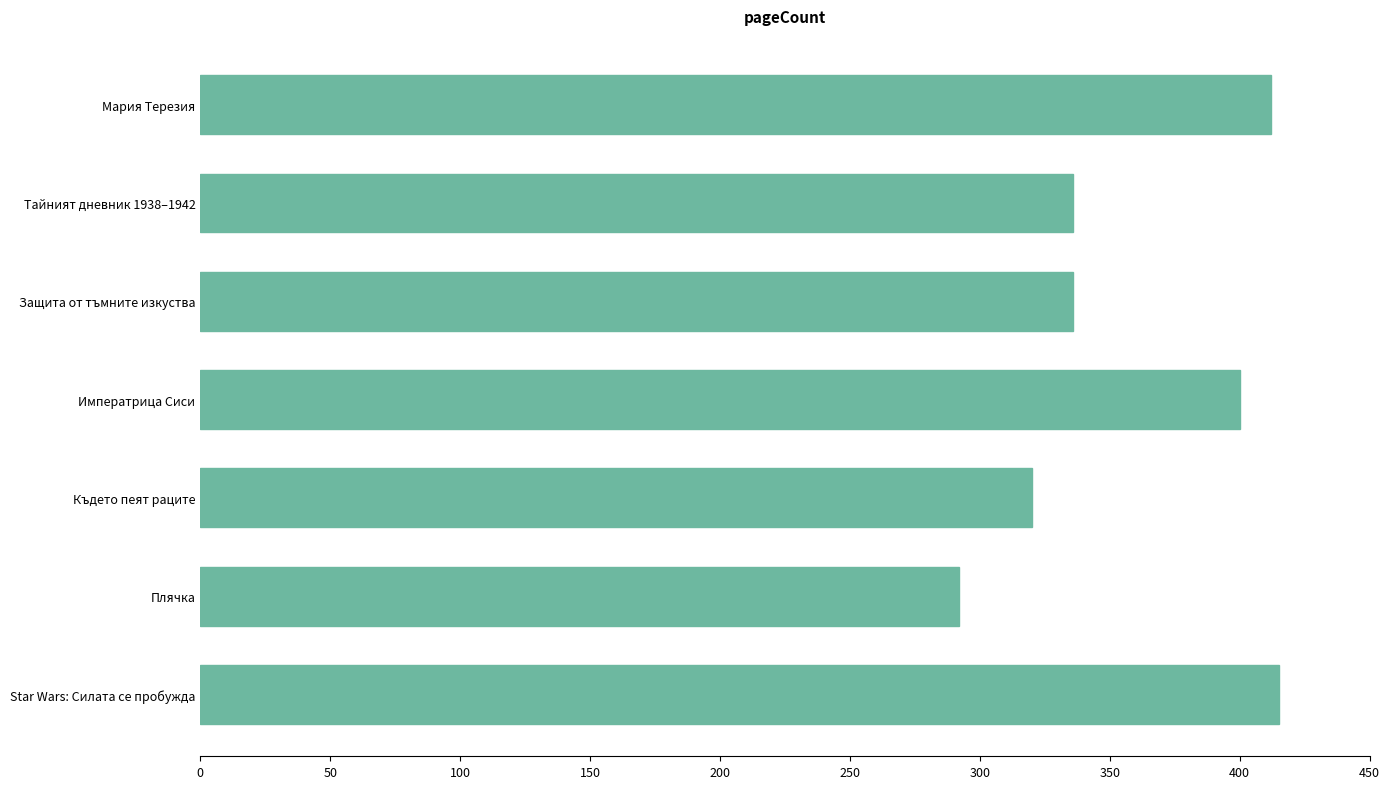

Reading bottom to top, what are all the values shown in this chart?

415	292	320	400	336	336	412